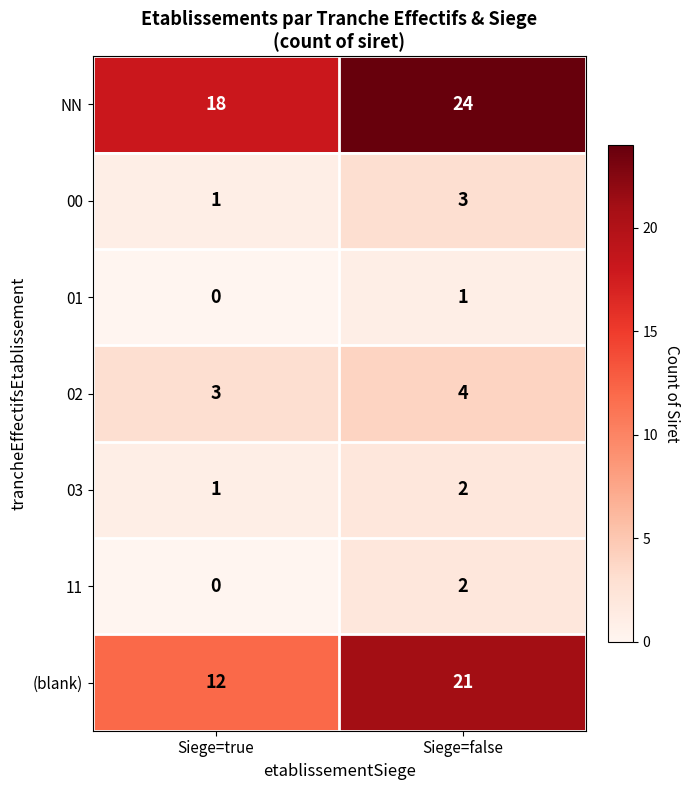

List the labels in order of 03 value, smallest first.

Siege=true, Siege=false